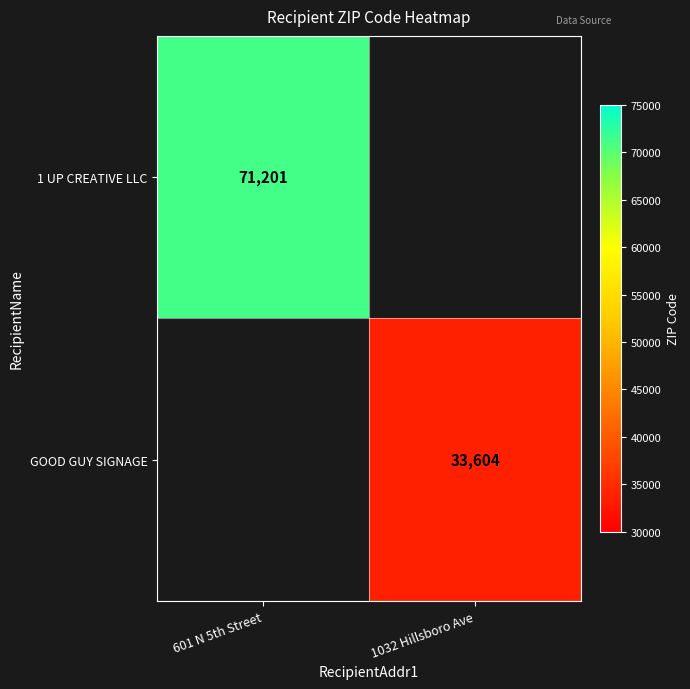

Is it true that 1 UP CREATIVE LLC equals 71201 at 601 N 5th Street?

True